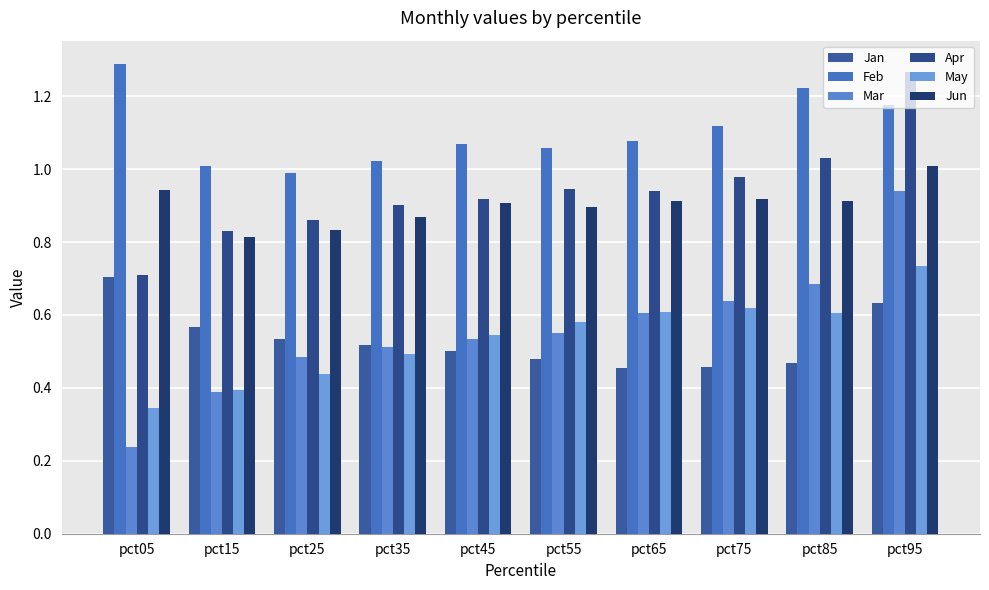

What is the value of the May bar at the 7th from the left?

0.6